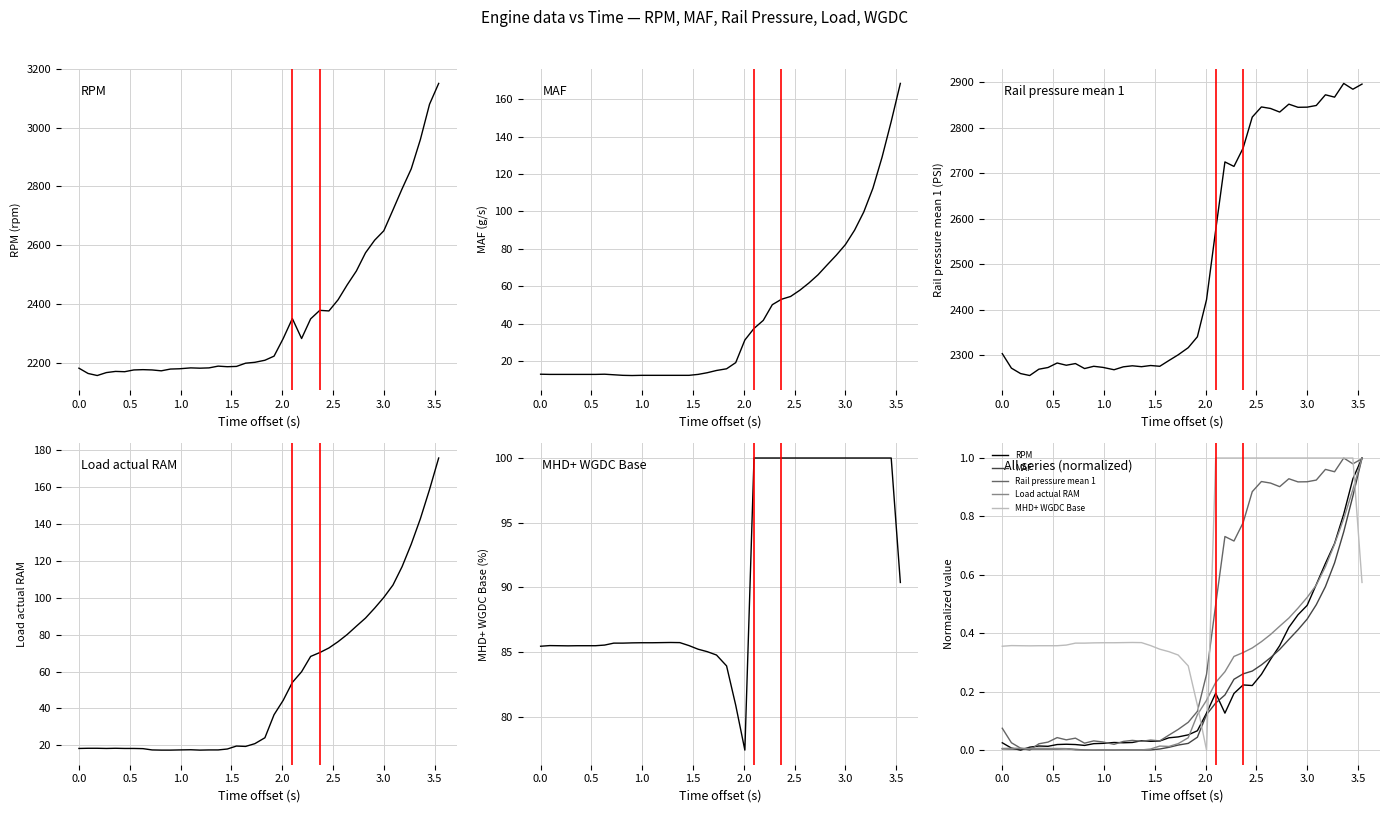

How many series are shown in this chart?

5